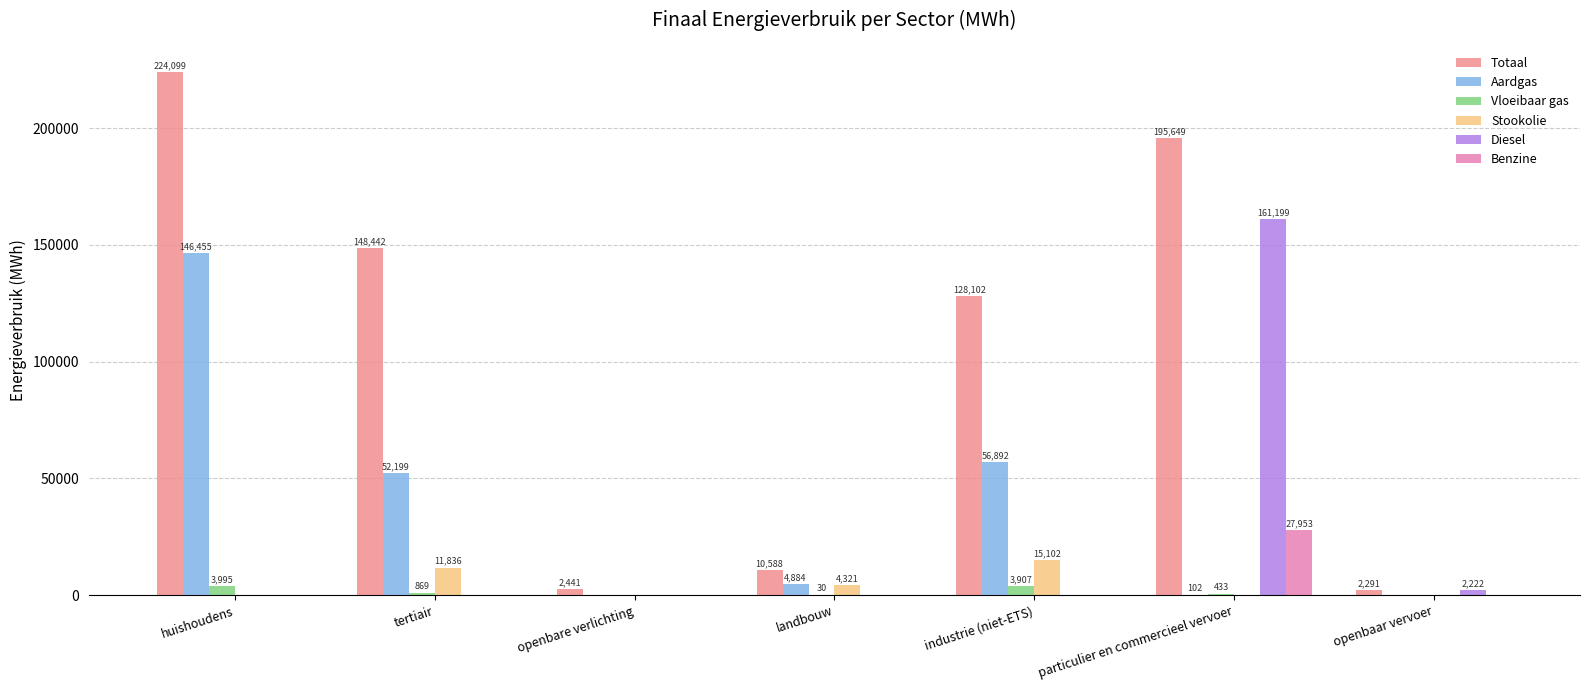

Which series has the largest total across all categories?

Totaal